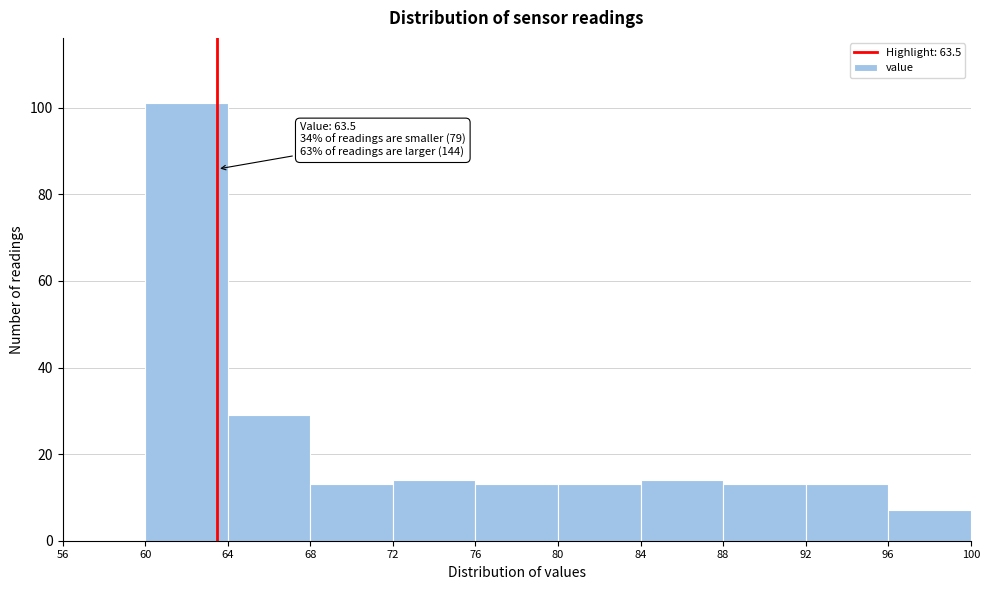

Over which range of the x-axis is the bar tallest?

60 to 64